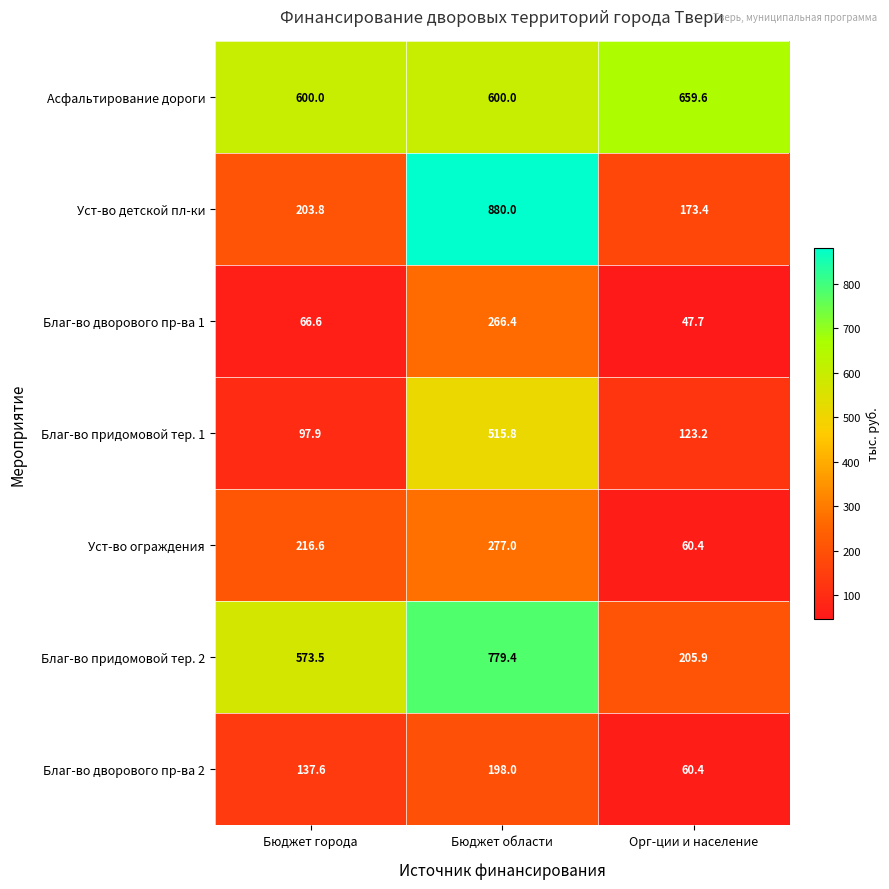

Reading left to right, transcribe all the data shown in this chart.

Асфальтирование дороги: Бюджет города=600.0	Бюджет области=600.0	Орг-ции и население=659.6
Уст-во детской пл-ки: Бюджет города=203.8	Бюджет области=880.0	Орг-ции и население=173.4
Благ-во дворового пр-ва 1: Бюджет города=66.6	Бюджет области=266.4	Орг-ции и население=47.7
Благ-во придомовой тер. 1: Бюджет города=97.9	Бюджет области=515.8	Орг-ции и население=123.2
Уст-во ограждения: Бюджет города=216.6	Бюджет области=277.0	Орг-ции и население=60.4
Благ-во придомовой тер. 2: Бюджет города=573.5	Бюджет области=779.4	Орг-ции и население=205.9
Благ-во дворового пр-ва 2: Бюджет города=137.6	Бюджет области=198.0	Орг-ции и население=60.4